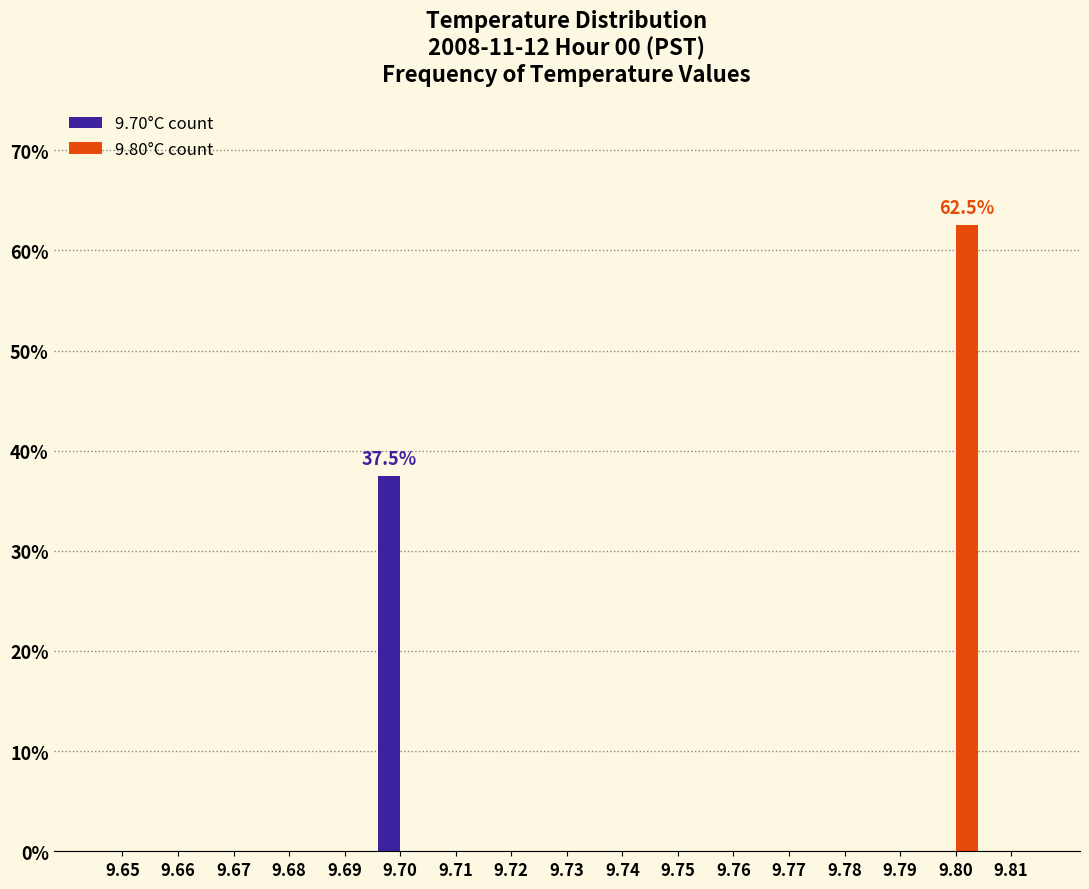

Are the bars horizontal?

No